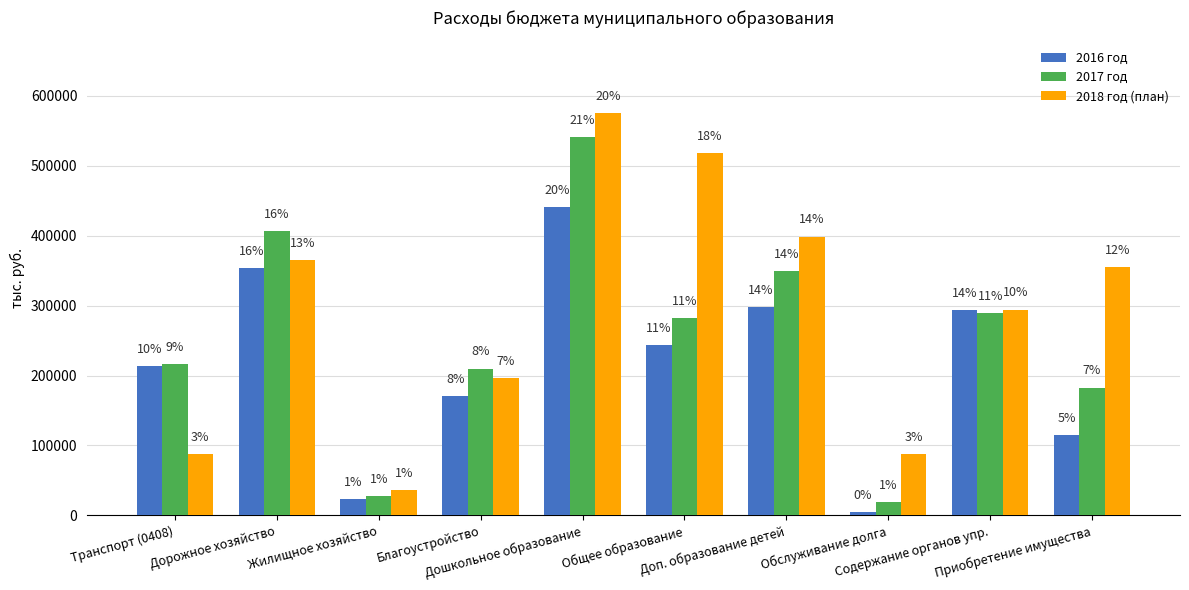

What is the difference between the highest and lowest values at Доп. образование детей?

100537.1